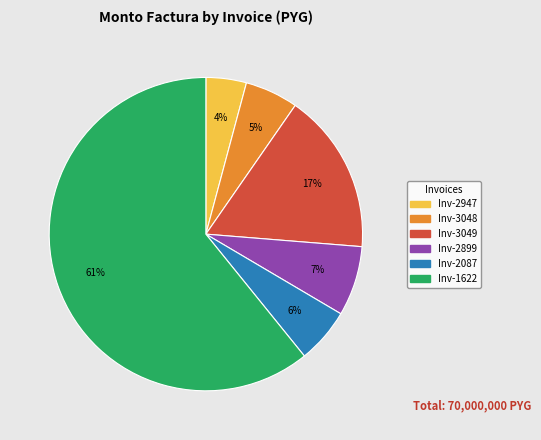

Is there a majority slice in this chart?

Yes